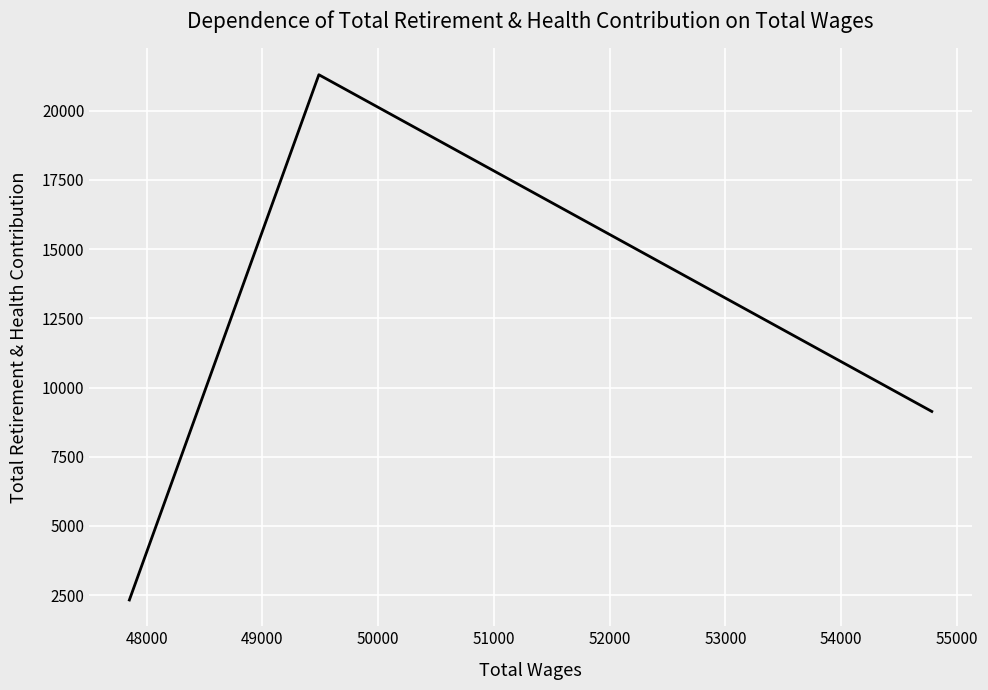

What is the maximum value shown in the chart?

21298